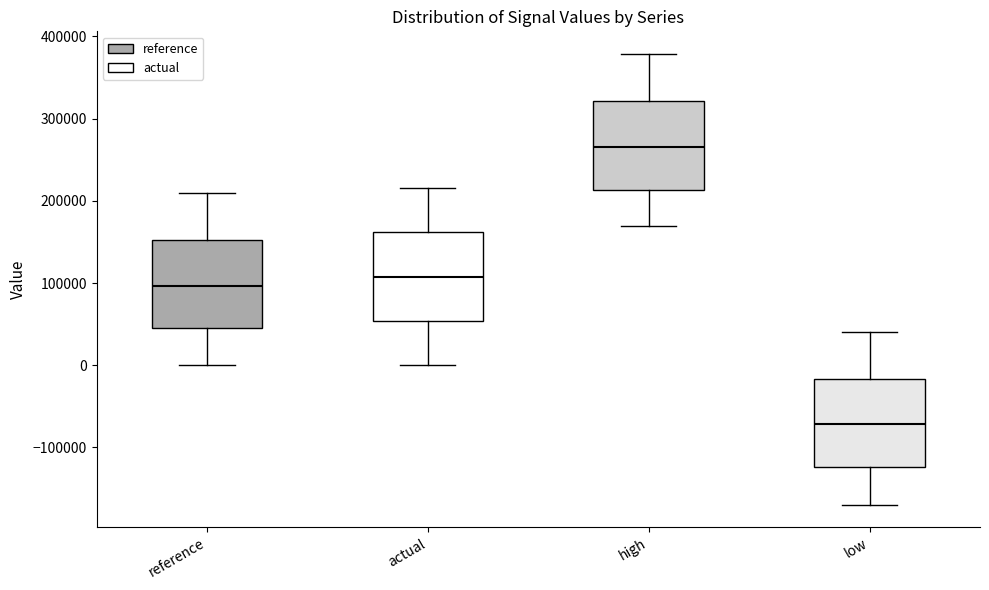

Where does the median line of the box for reference sit on the y-axis? The values are not printed on the chart, so give them approximately, as read against the axis.

100000